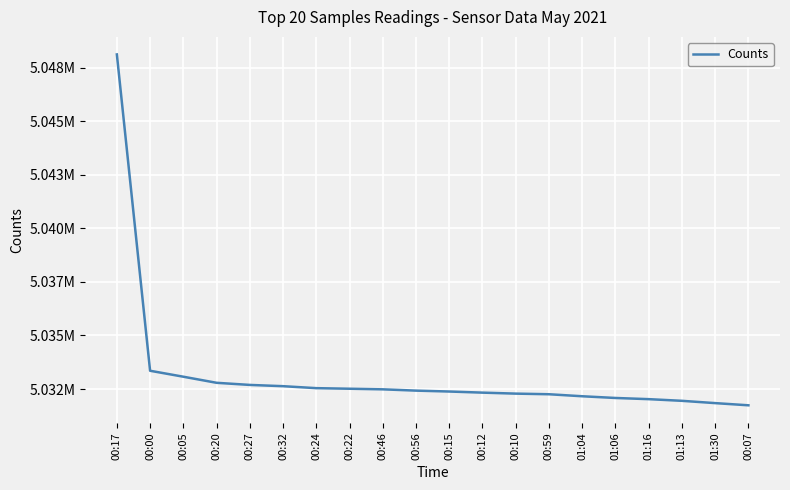

What position from the right is 00:59?

7